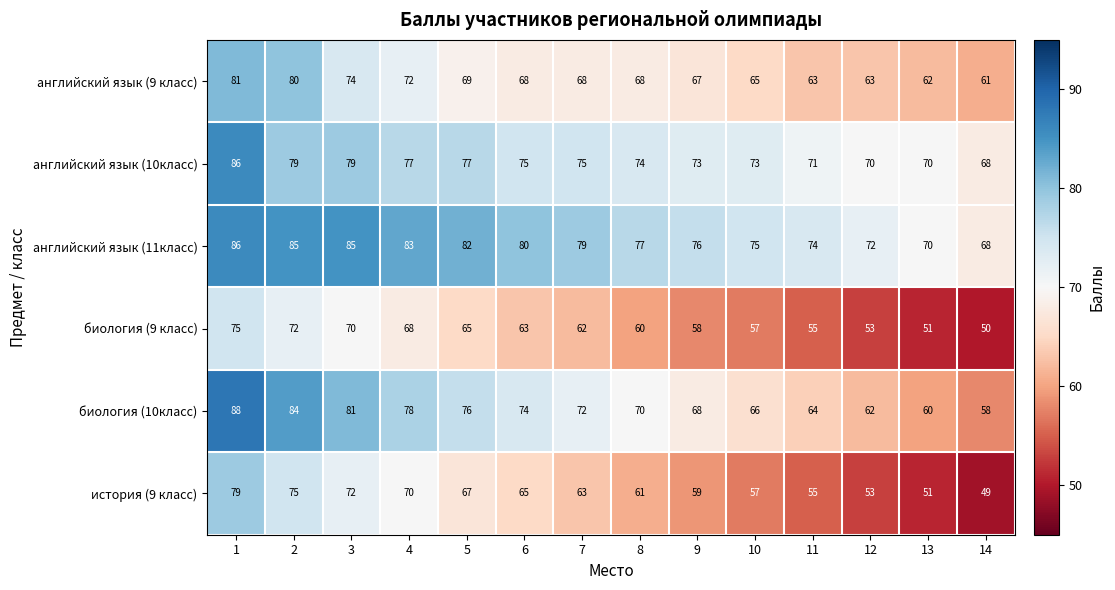

What is the smallest value displayed?

49